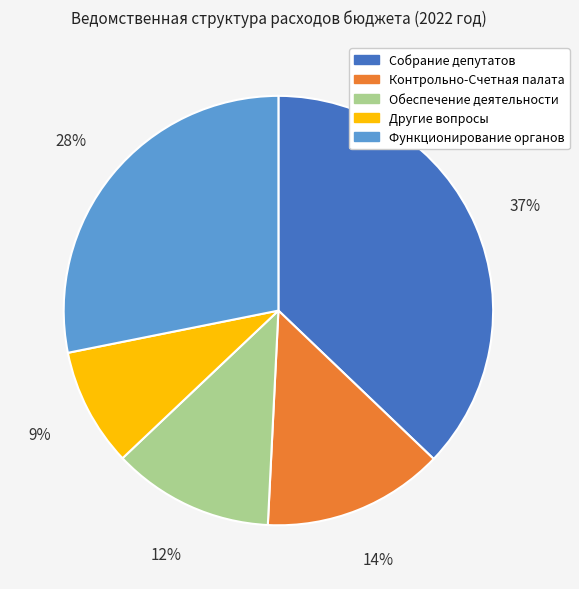

To the nearest percent, what is the difference between the largest and smallest slice percentages?

28%